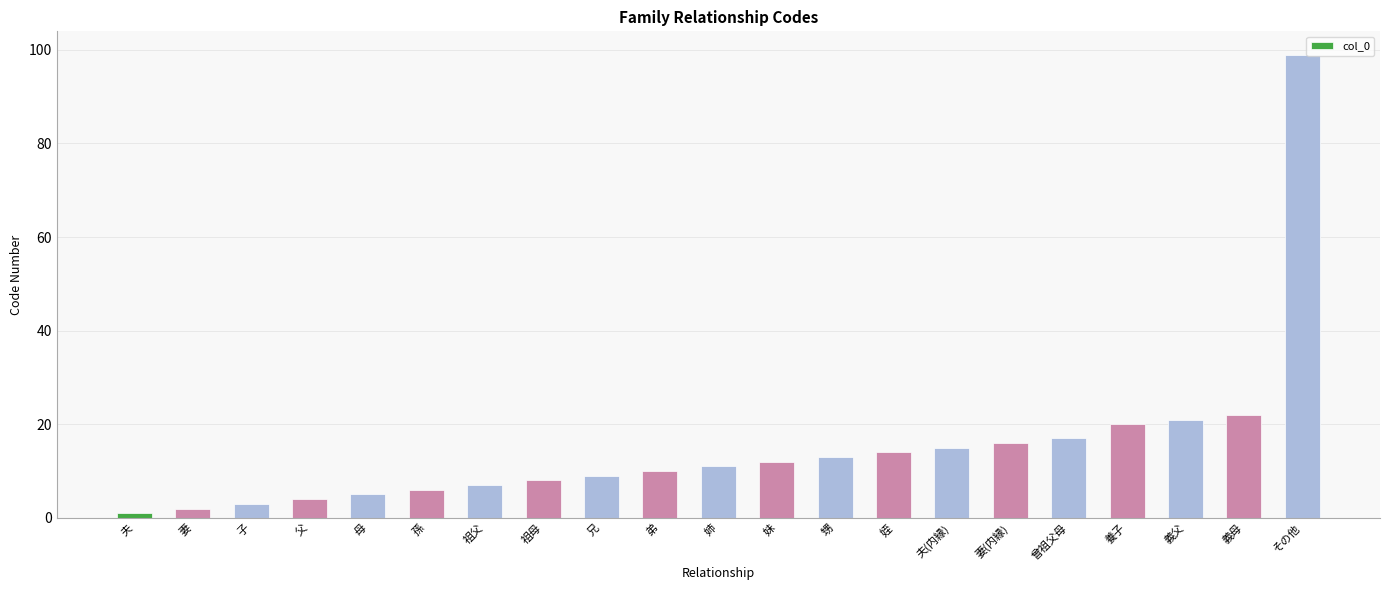

How many bars are there in total?

21